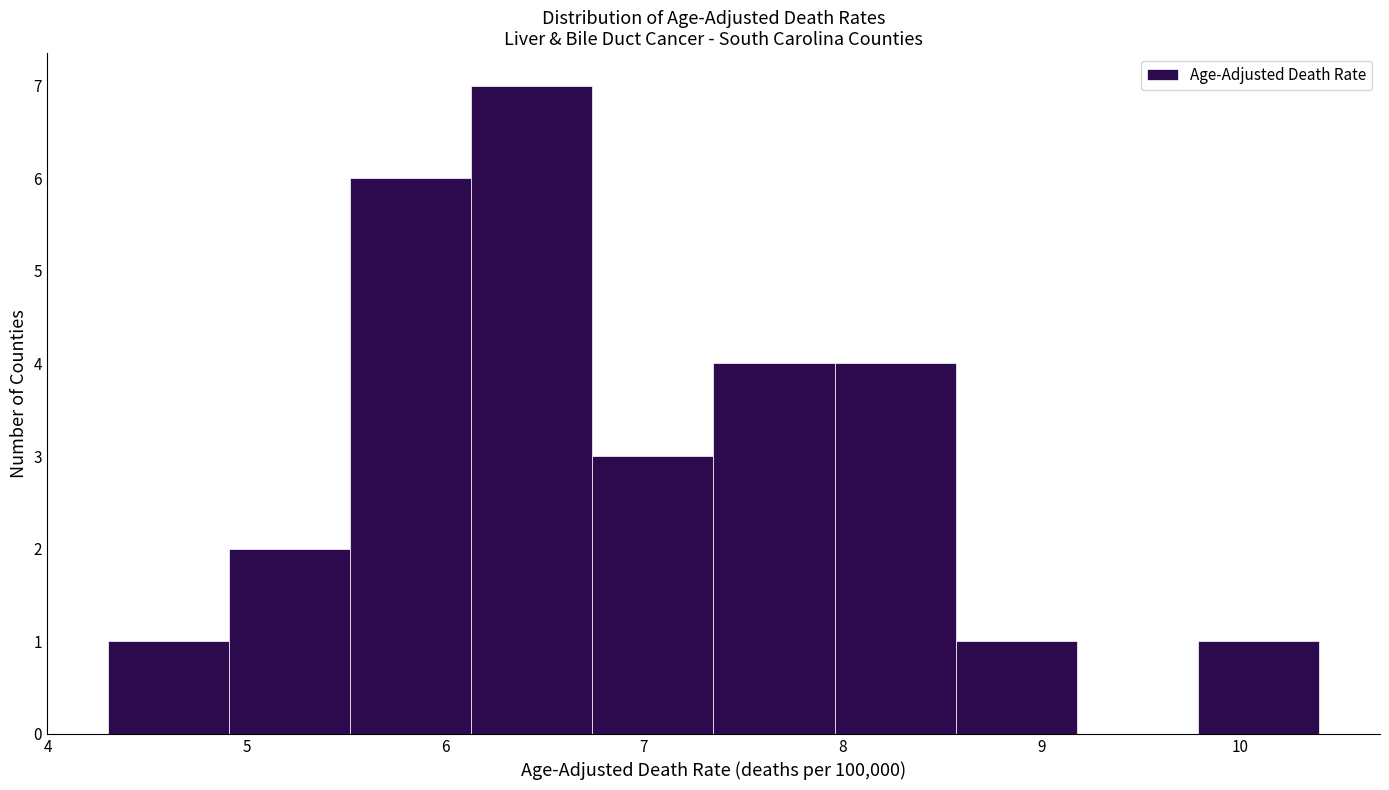

Reading left to right, transcribe this chart: for each bar, give the range it covers on the x-axis and its height. Neither the bar edges nor the heights are printed on the chart, so give them approximately, as read against the axes.

4.30 to 4.91: 1
4.91 to 5.52: 2
5.52 to 6.13: 6
6.13 to 6.74: 7
6.74 to 7.35: 3
7.35 to 7.96: 4
7.96 to 8.57: 4
8.57 to 9.18: 1
9.18 to 9.79: 0
9.79 to 10.40: 1